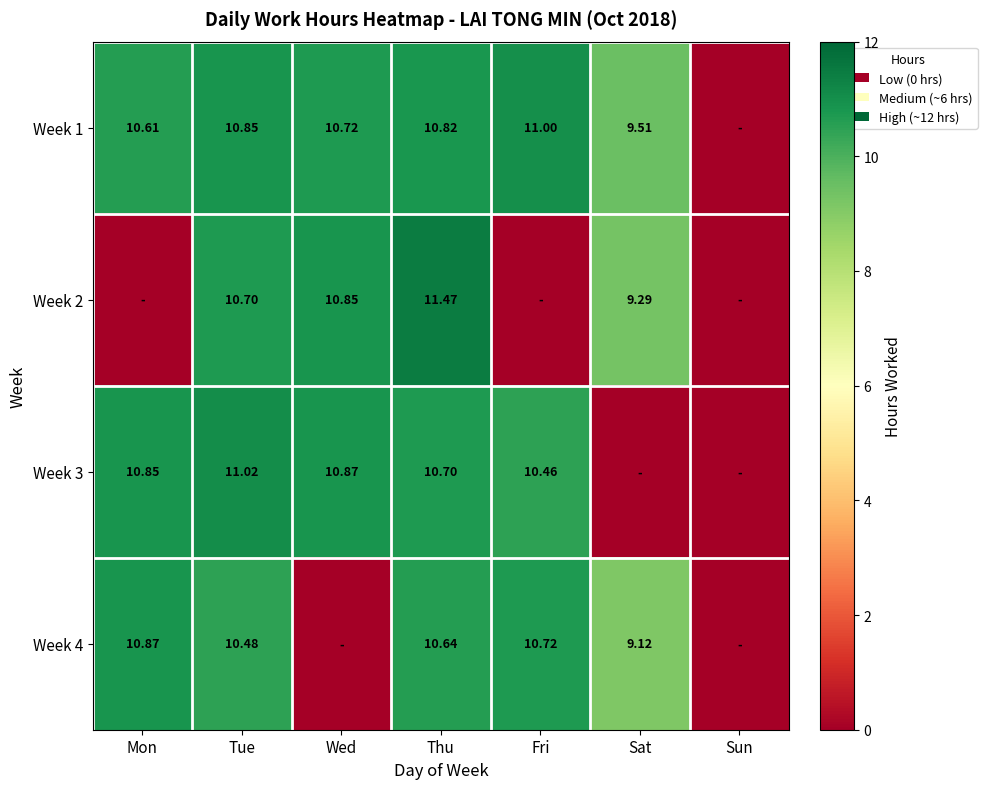

How many values in Week 3 are above zero?

5